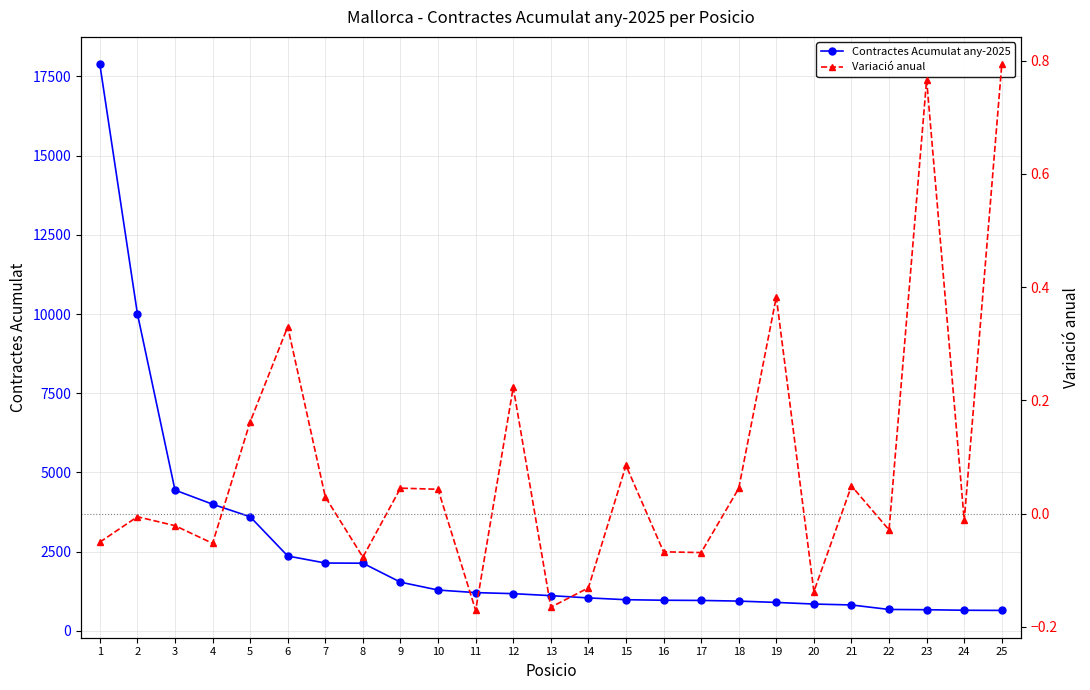

Reading left to right, transcribe all the data shown in this chart.

Contractes Acumulat any-2025: 17885.0	10010.0	4442.0	3996.0	3600.0	2361.0	2140.0	2134.0	1535.0	1287.0	1206.0	1173.0	1110.0	1039.0	982.0	965.0	959.0	938.0	896.0	845.0	816.0	674.0	666.0	649.0	644.0
Variació anual: -0.1	-0.0	-0.0	-0.1	0.2	0.3	0.0	-0.1	0.0	0.0	-0.2	0.2	-0.2	-0.1	0.1	-0.1	-0.1	0.0	0.4	-0.1	0.0	-0.0	0.8	-0.0	0.8